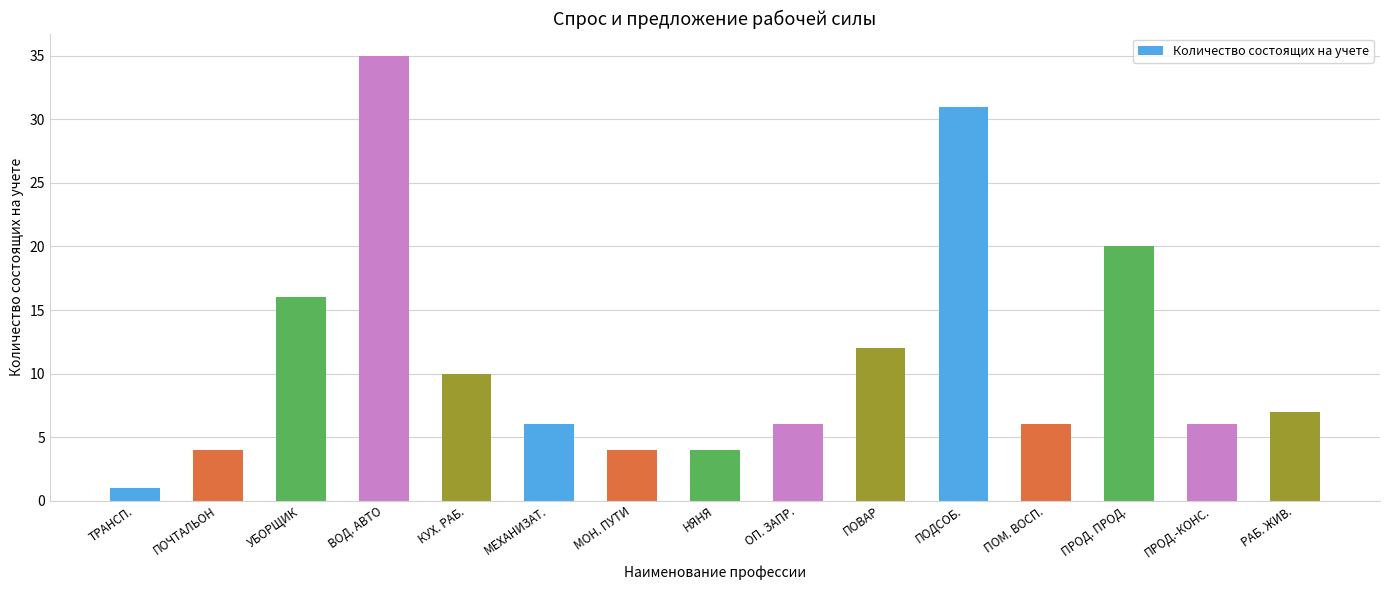

How many bars are there in total?

15